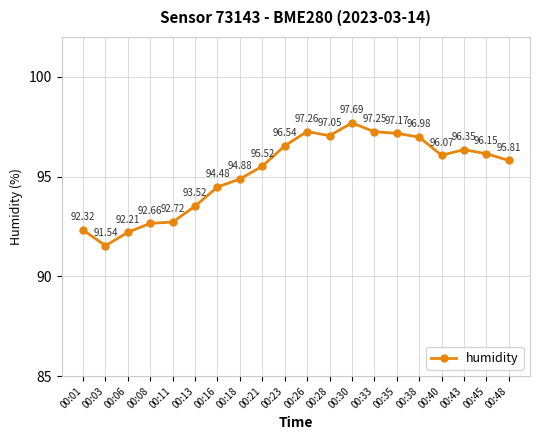

What is the smallest value displayed?

91.5